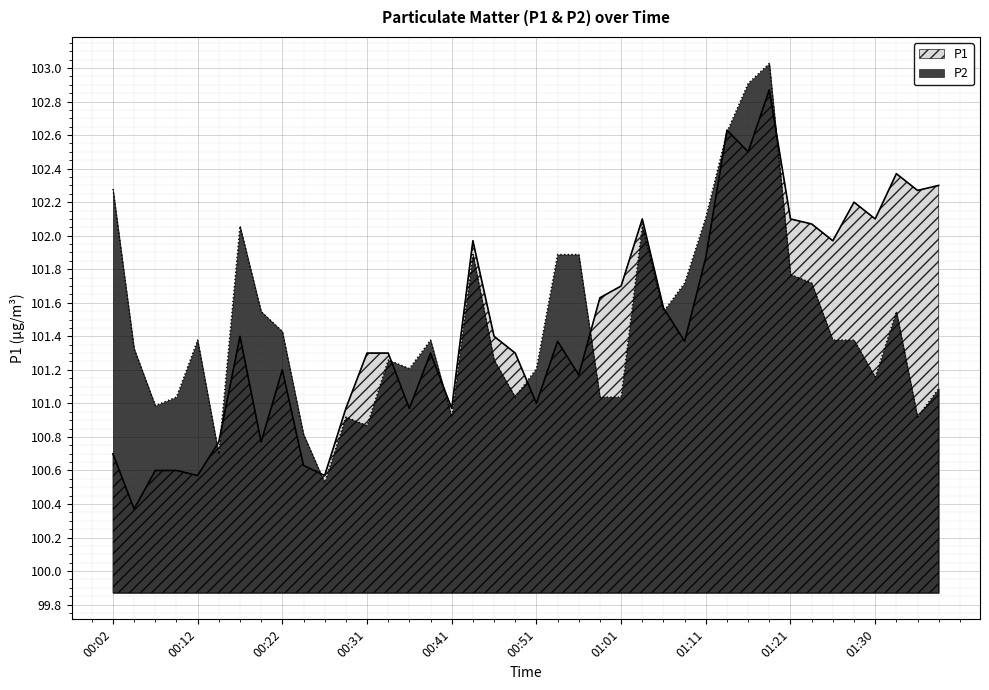

In P2, how many points are lower than both neighbors (excluding endpoints)?

10